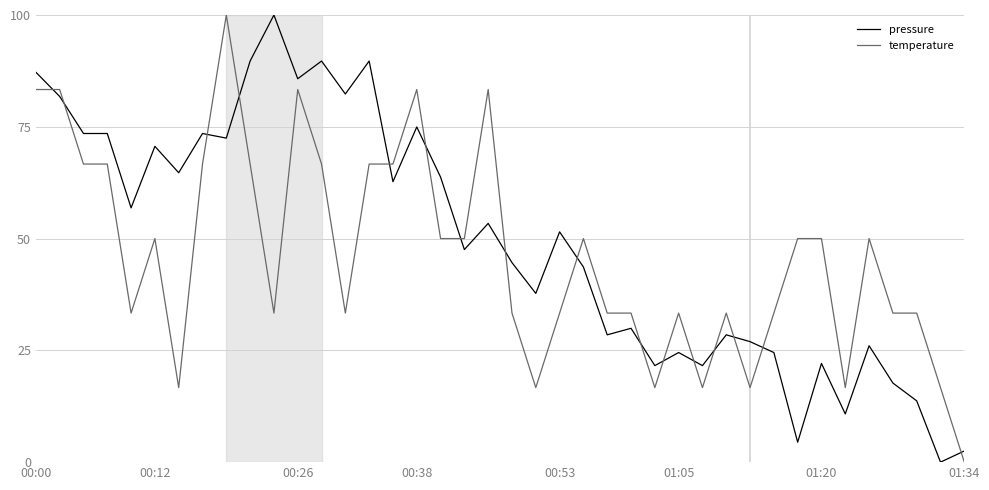

True or false: temperature and pressure cross at least once.

True